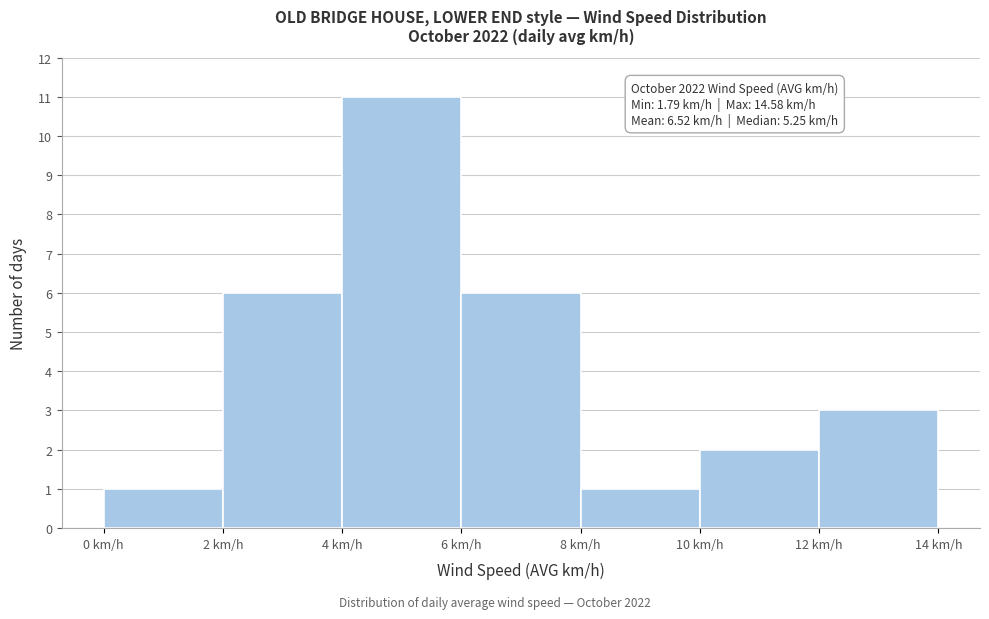

Which range on the x-axis has the tallest bar?

4 to 6